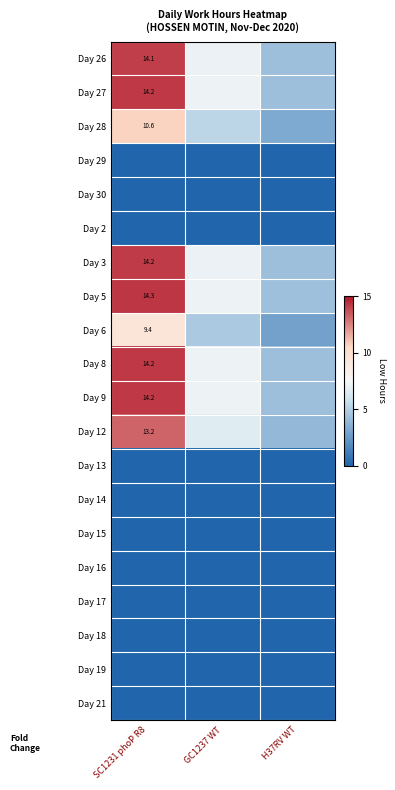

True or false: Day 2 has a value of 0.0 at SC1231 phoP R8.

True